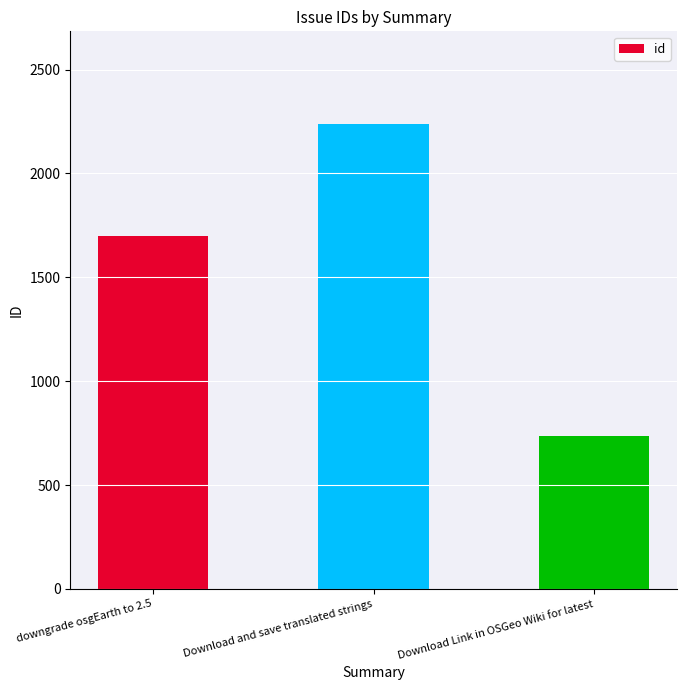

What is the maximum value shown in the chart?

2237